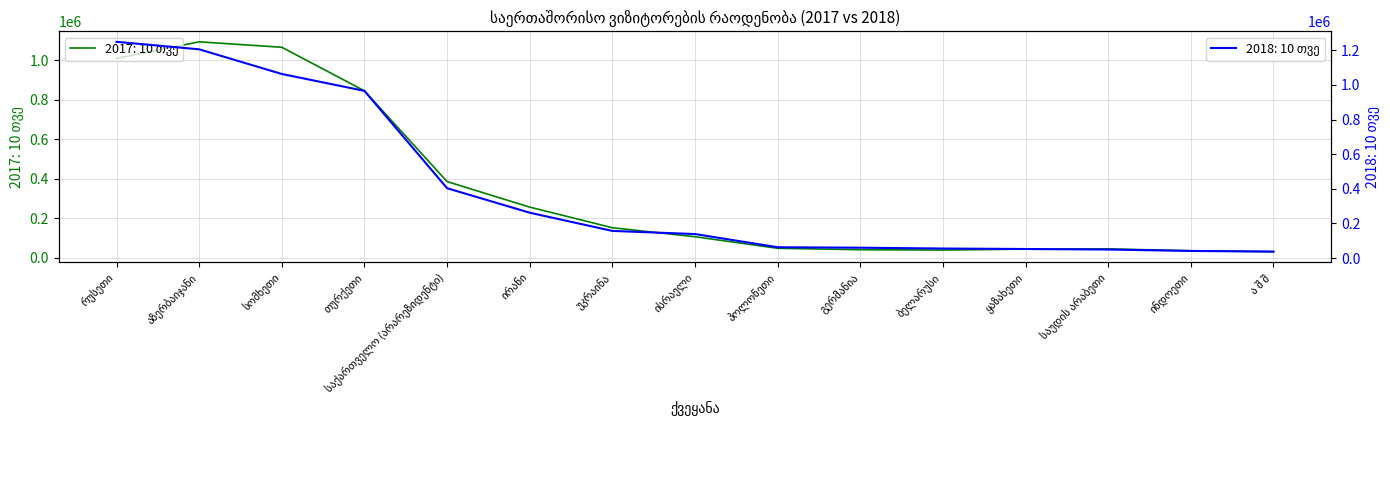

True or false: 2018: 10 თვე has more than 0 interior local peaks.

False